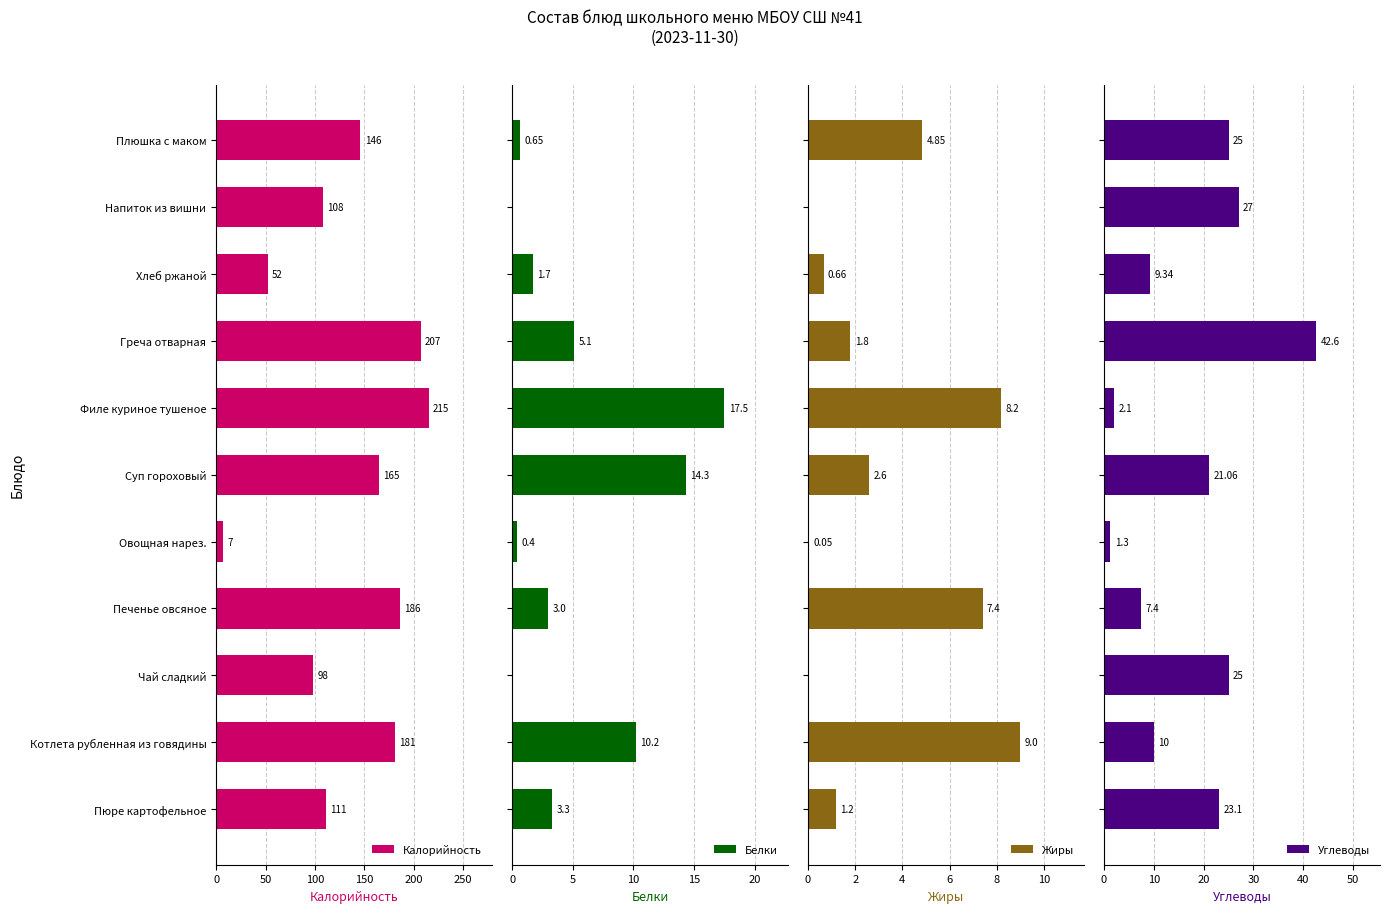

What is the sum of all Жиры values?

35.8